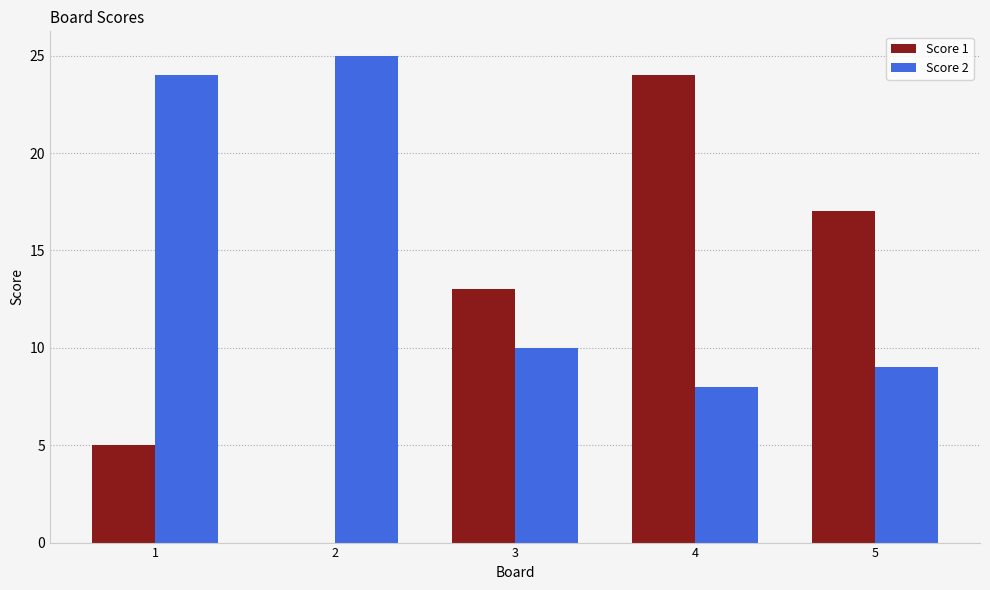

At which label is Score 2 closest to 16?

3